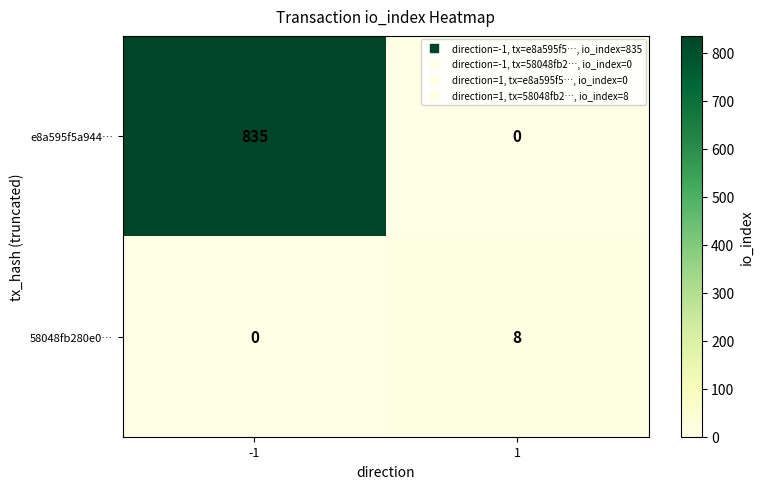

Is it true that e8a595f5a944… equals 0 at 1?

True